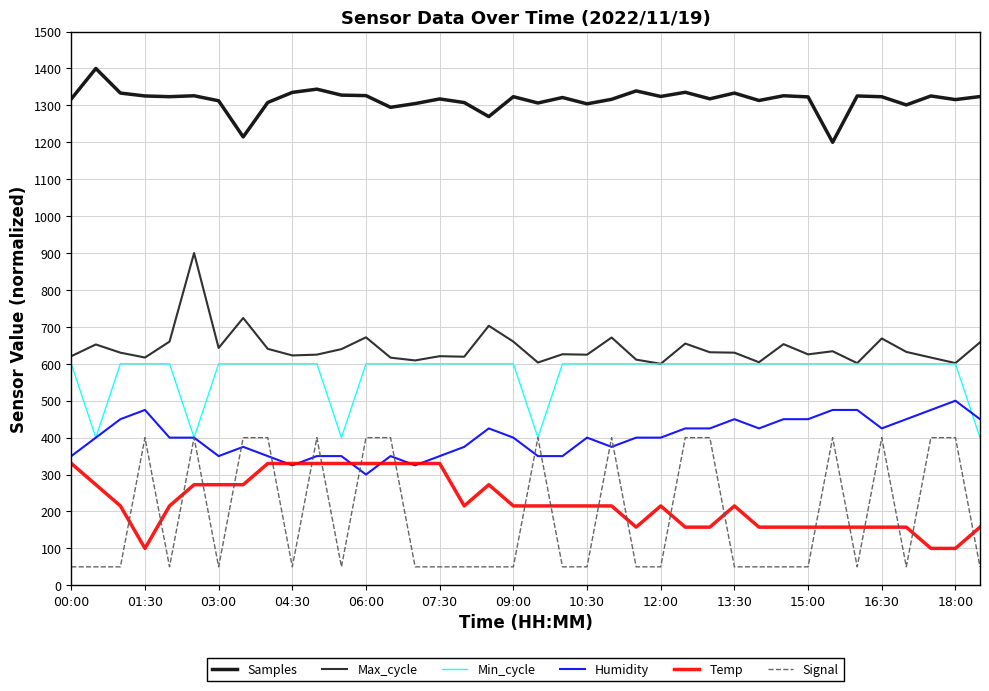

What is the greatest value displayed?

1400.0